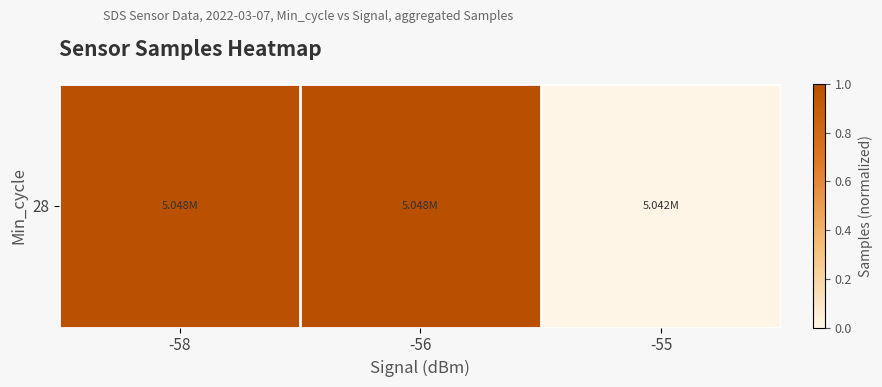

Which category has the lowest value across all series?

-55